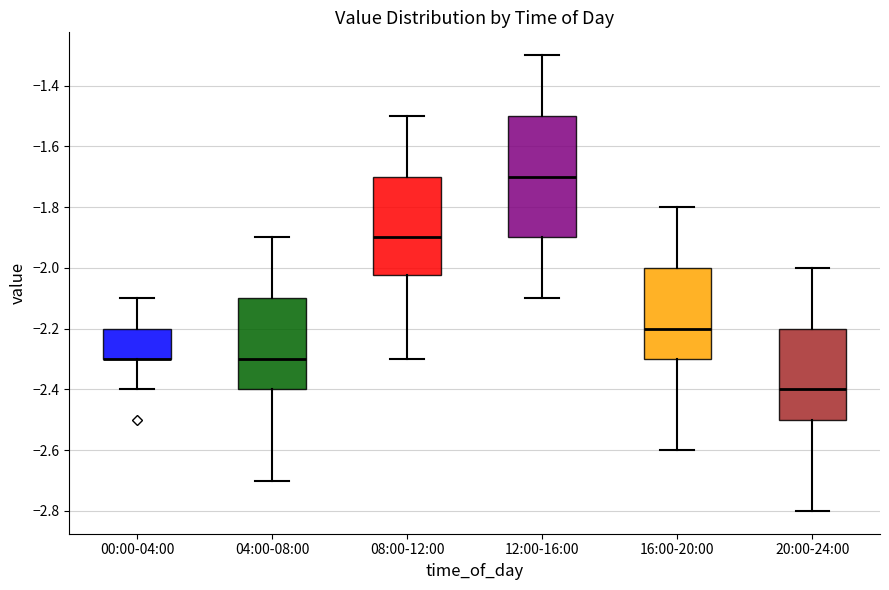

Which box is the tallest, from its lower edge to its upper edge?

12:00-16:00